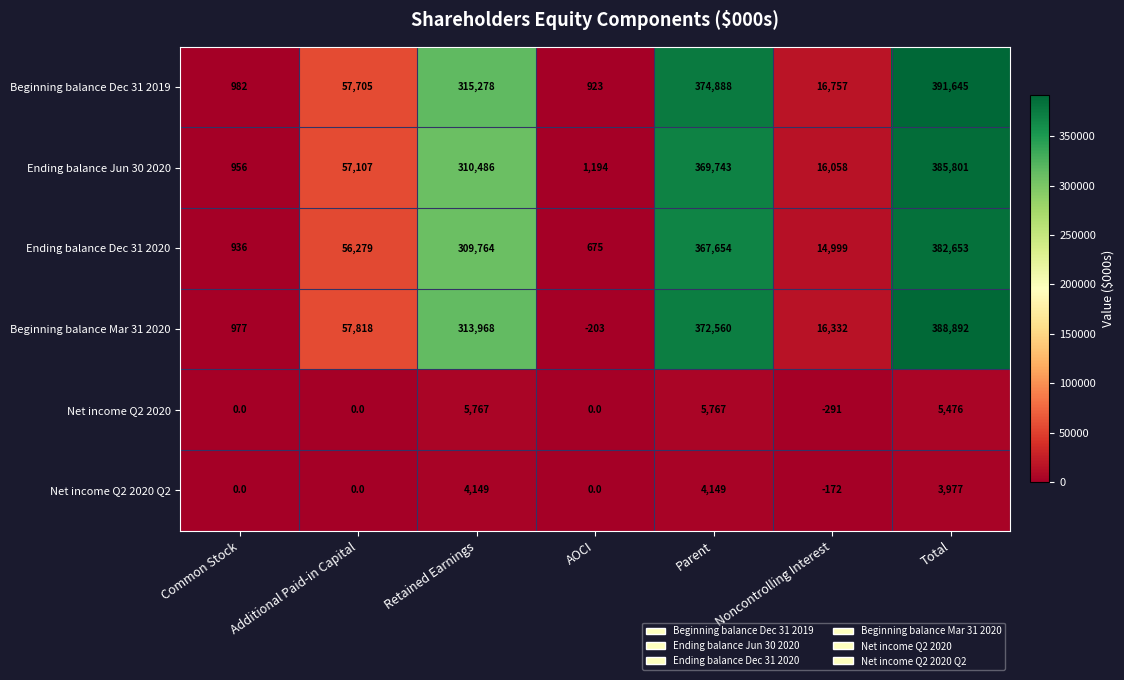

How many distinct data groups are displayed?

6